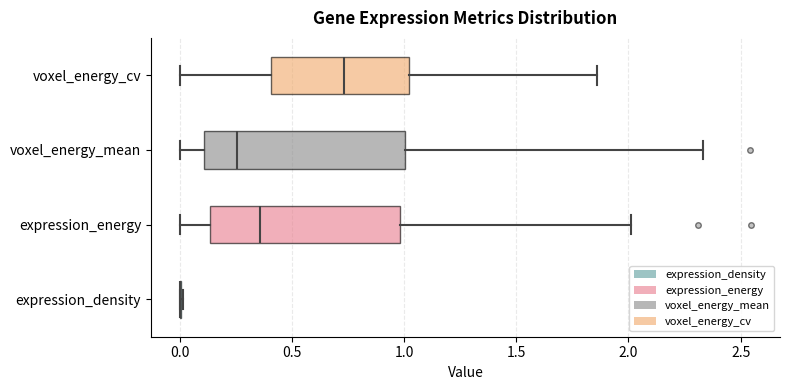

Which box is the widest, from its left edge to its right edge?

voxel_energy_mean